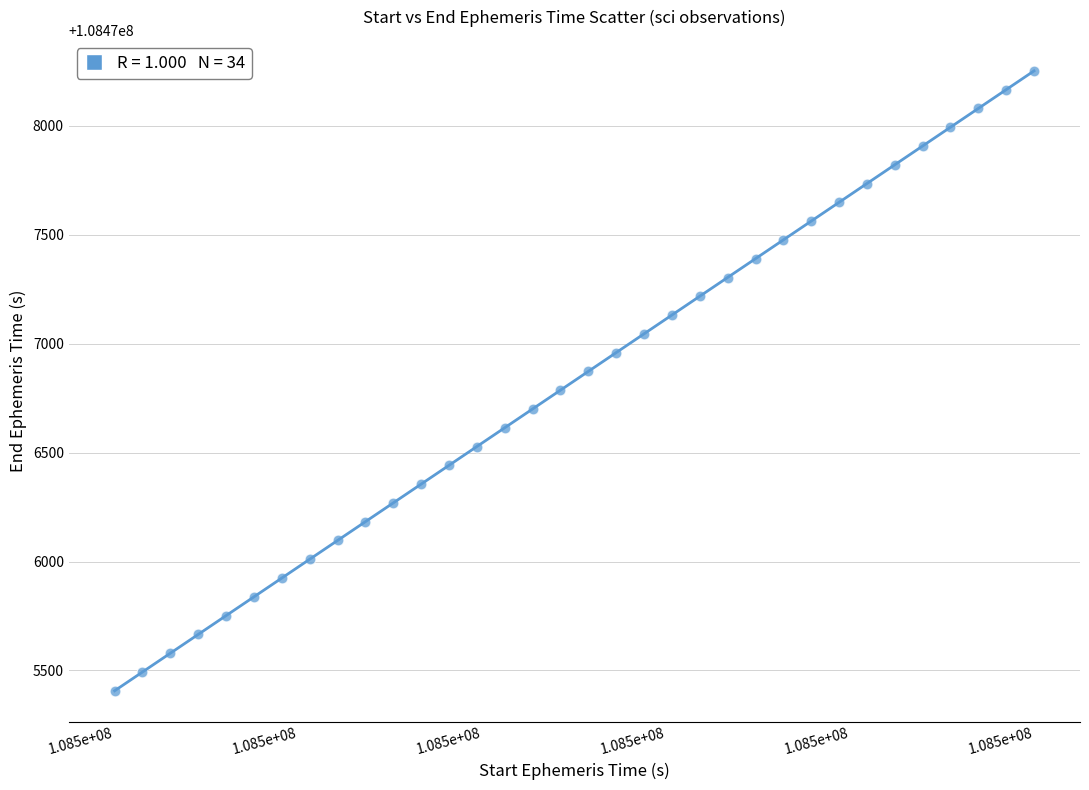

What is the range of Y values (max minus min)?

2845.7